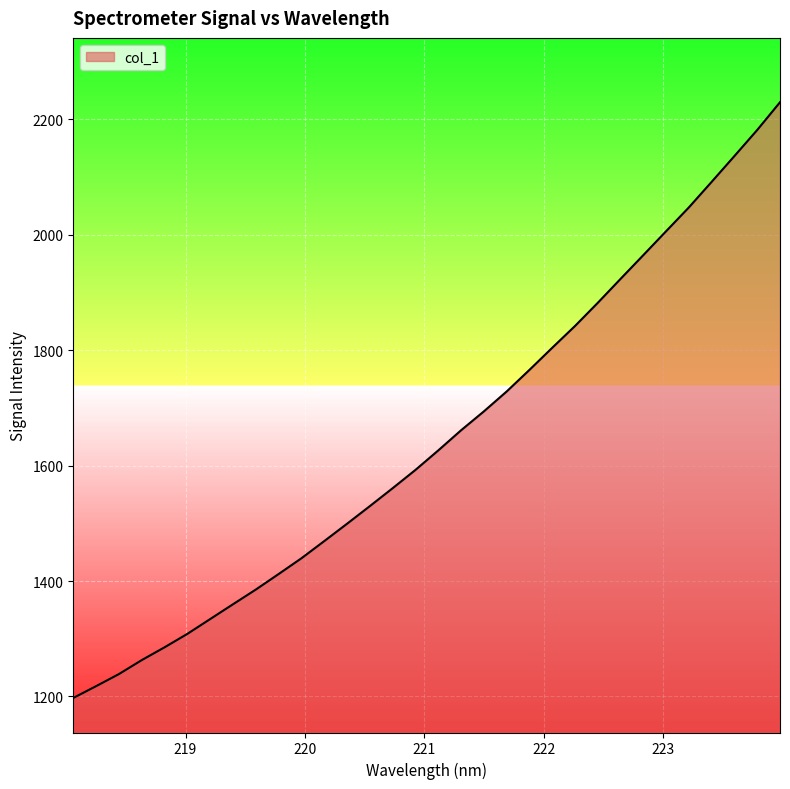

True or false: there are more than 1 points higher than both neighbors.

False